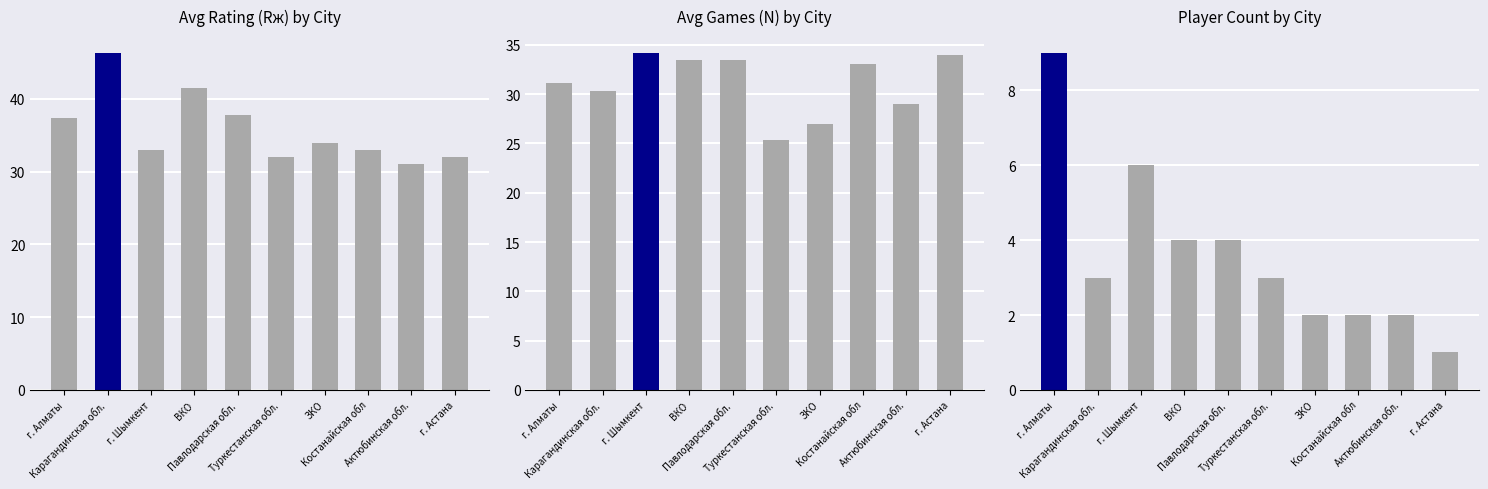

Which series has the largest total across all categories?

Avg Rж